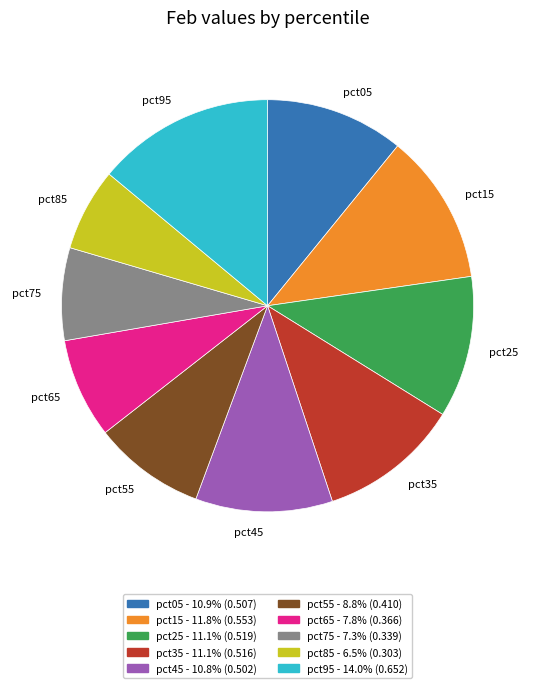

Between pct65 and pct45, which is larger?

pct45